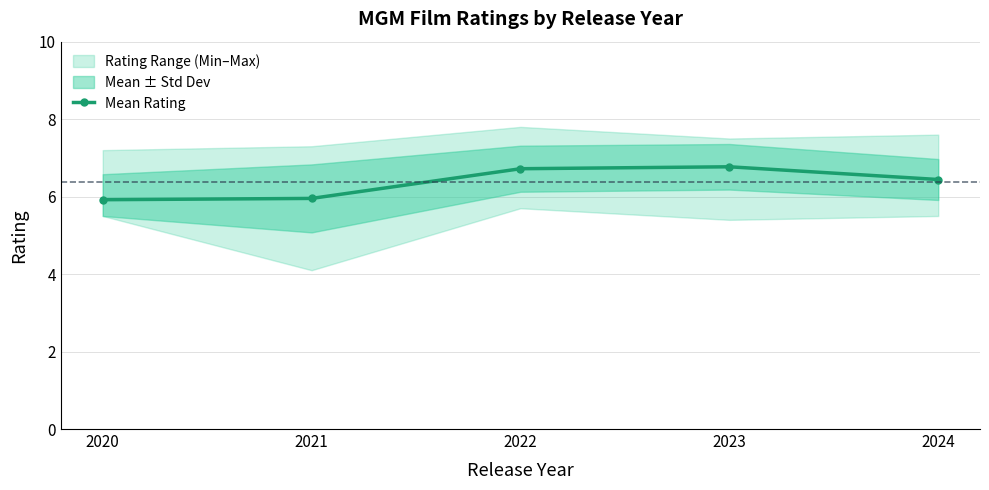

Is it true that the value at 2022 is 6.7?

True